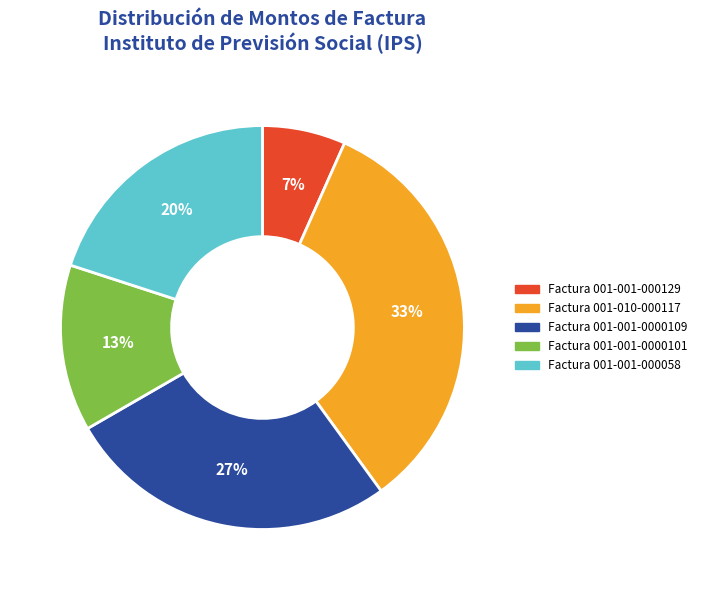

What percentage is the Factura 001-001-0000109 slice, to the nearest percent?

27%